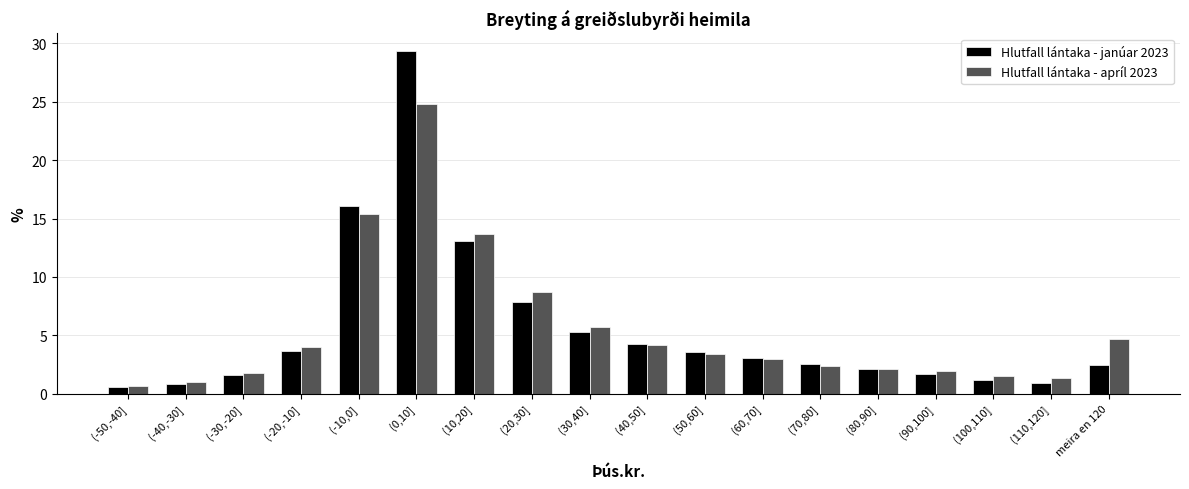

List the series in order of their peak value, highest first.

Hlutfall lántaka - janúar 2023, Hlutfall lántaka - apríl 2023